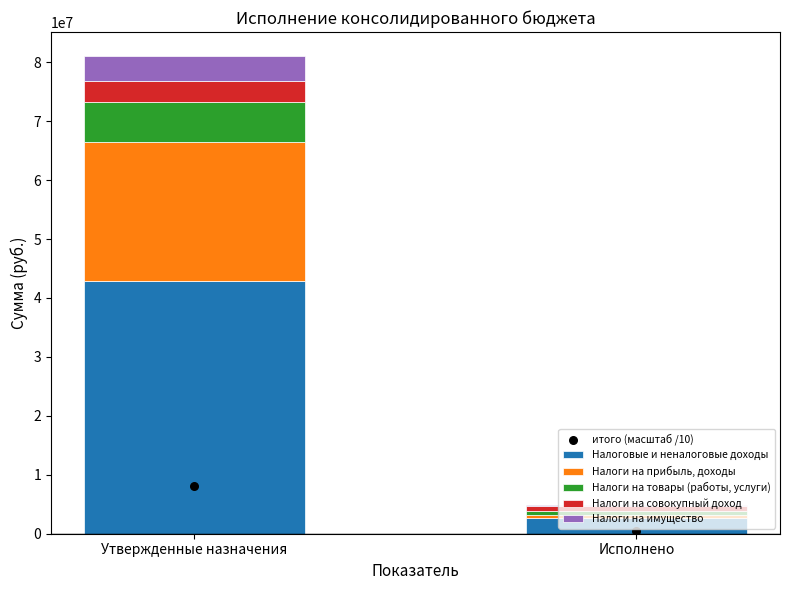

Is the value of итого (масштаб /10) at Утвержденные назначения greater than the value of Налоговые и неналоговые доходы at Утвержденные назначения?

No